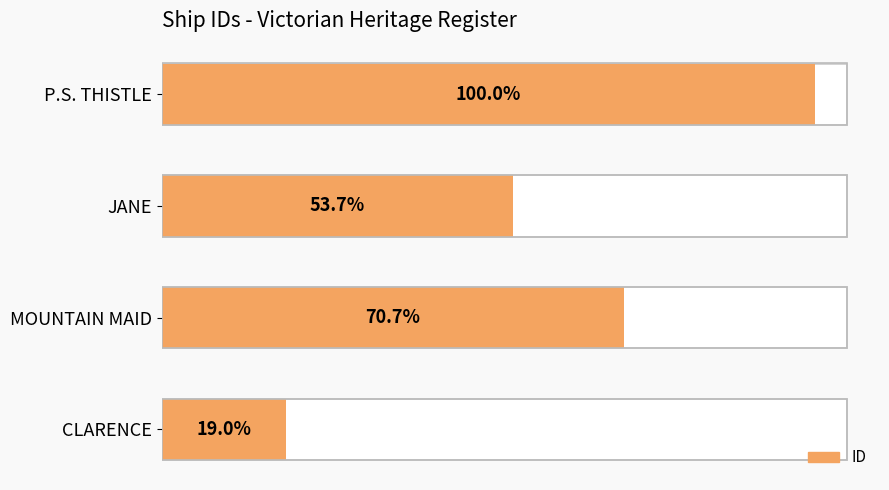

What is the sum of all values?

1631